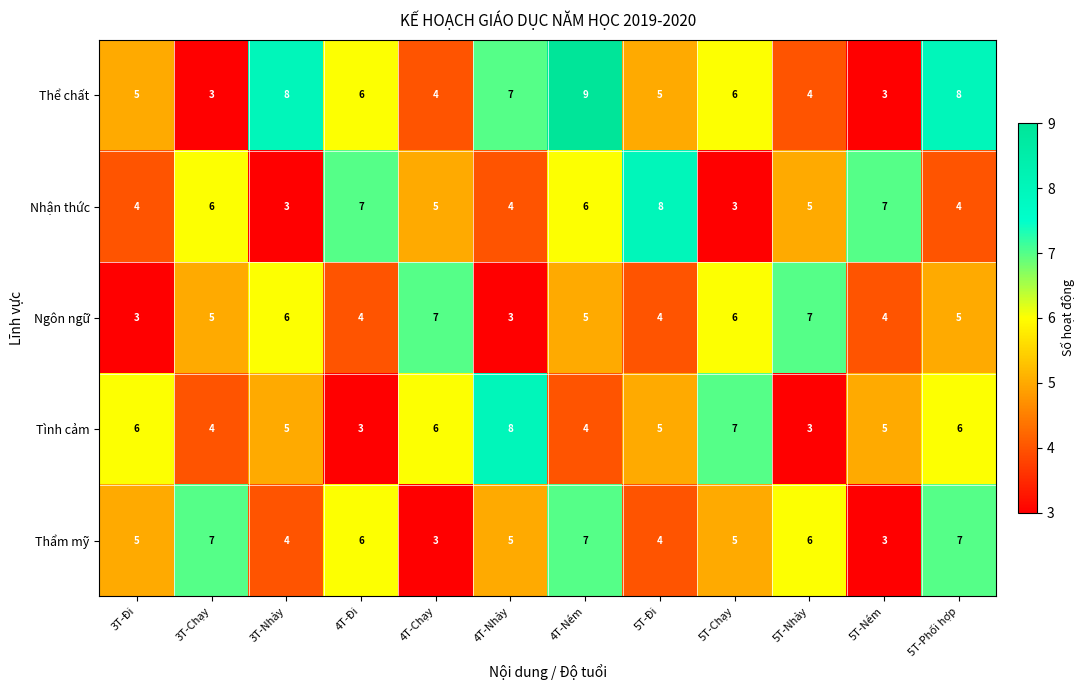

Which category has the highest value in the Tình cảm series?

4T-Nhảy